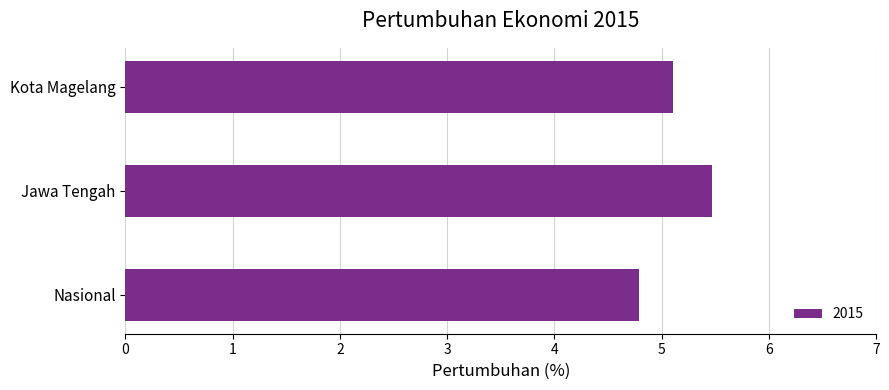

Reading bottom to top, transcribe all the data shown in this chart.

Nasional=4.8	Jawa Tengah=5.5	Kota Magelang=5.1